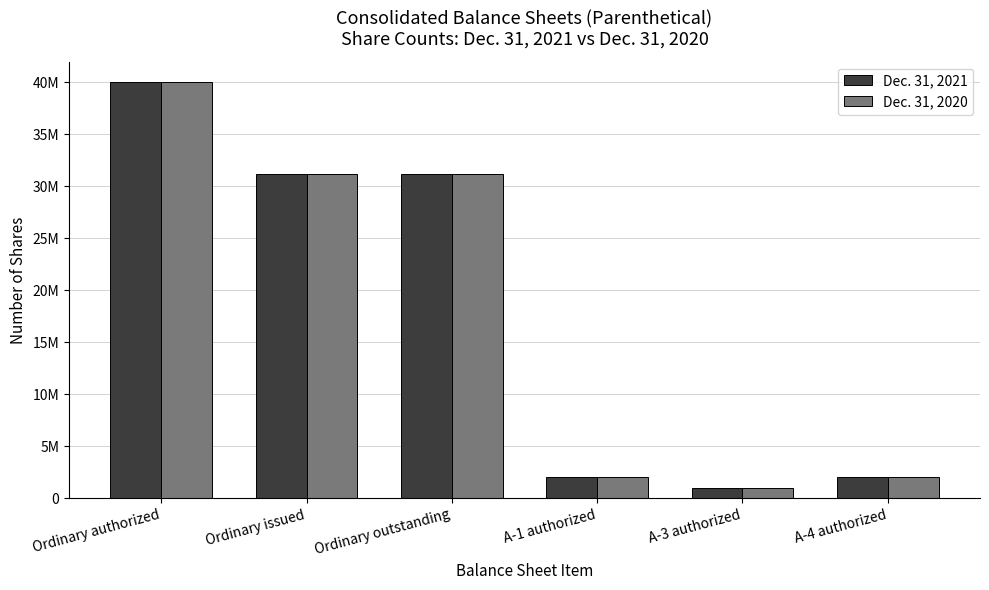

True or false: Dec. 31, 2021 has a value of 9041556 at Ordinary issued.

False